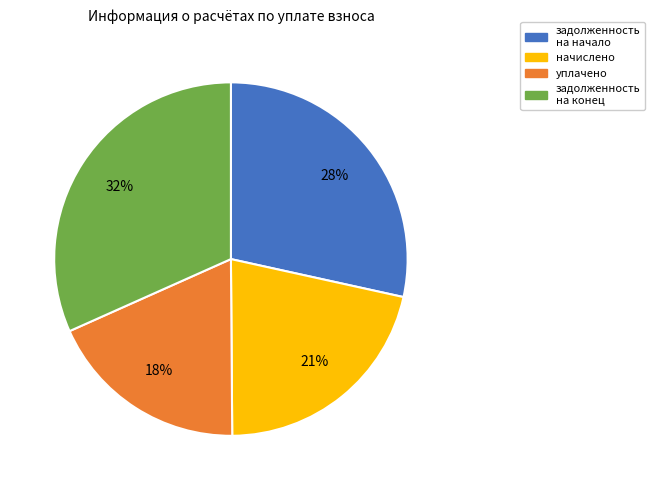

Does any single category account for the majority?

No